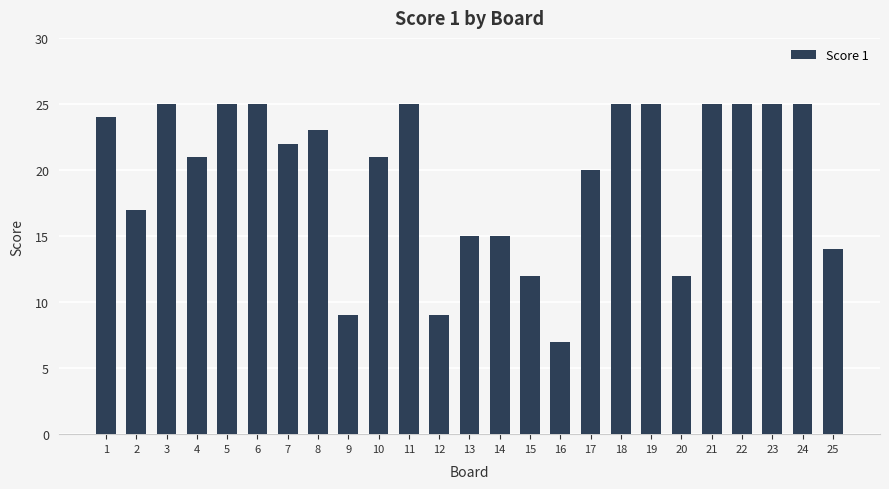

Approximately how many times larger is the value at 21 compared to 12?

2.8